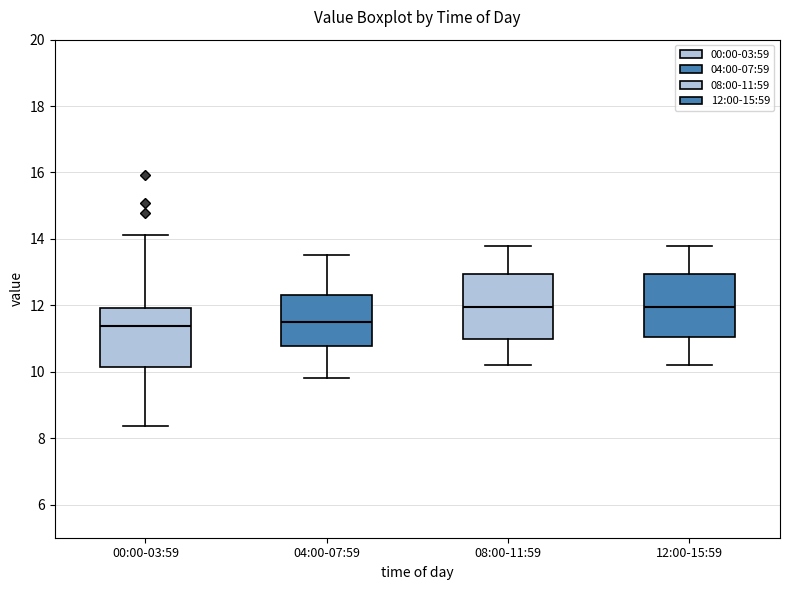

Reading left to right, transcribe this box plot: for each box, give where its median line is, the range the box spans, and where its two whiskers end, as read against the y-axis. The values are not printed on the chart, so give them approximately, as read against the axis.

00:00-03:59: median 11.4, box 10.2 to 12.0, whiskers 8.4 to 14.2
04:00-07:59: median 11.6, box 10.8 to 12.4, whiskers 9.8 to 13.6
08:00-11:59: median 12.0, box 11.0 to 13.0, whiskers 10.2 to 13.8
12:00-15:59: median 12.0, box 11.0 to 13.0, whiskers 10.2 to 13.8